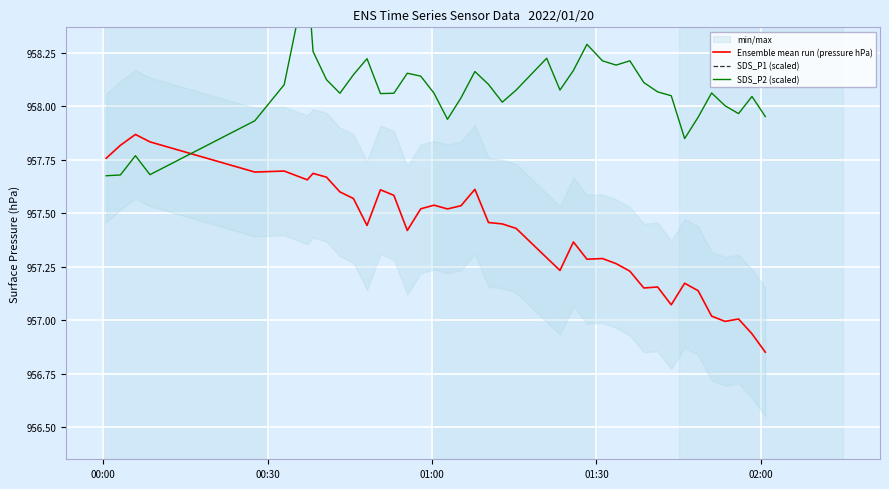

How many interior local peaks does the SDS_P1 (scaled) series have?

14